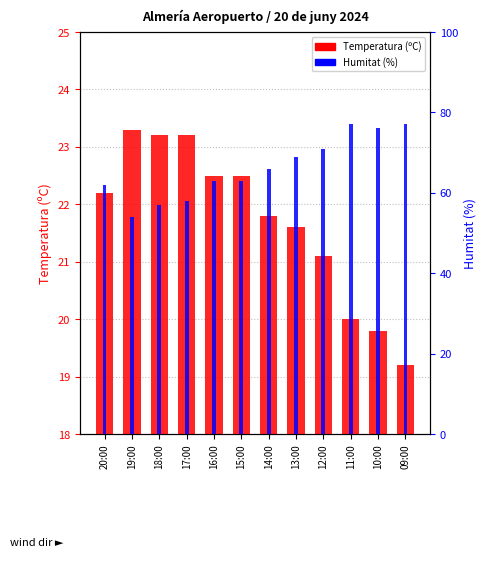

Where is Temperatura (ºC) nearest to the value 21?

12:00